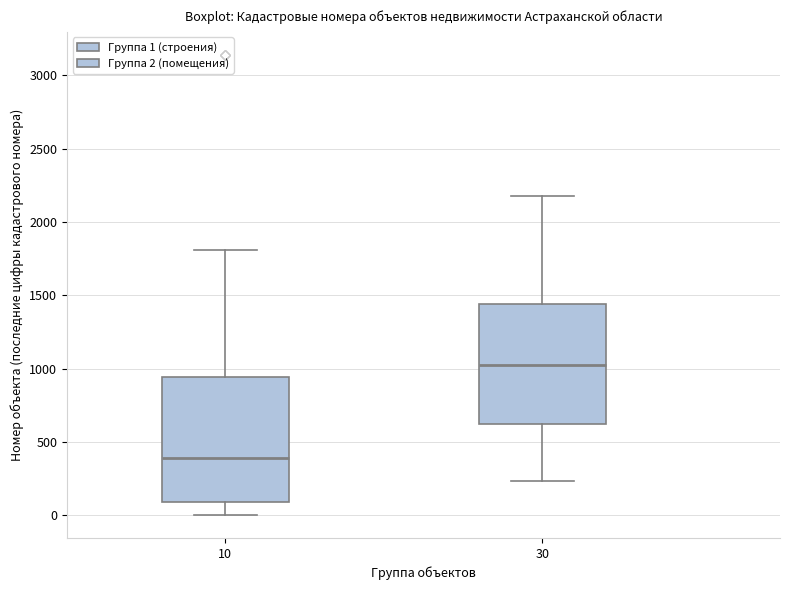

Reading left to right, read every box against the y-axis: the position of its median line, the range the box covers, and the ends of its whiskers. The values are not printed on the chart, so give them approximately, as read against the axis.

10: median 400, box 100 to 950, whiskers 0 to 1800
30: median 1000, box 600 to 1450, whiskers 250 to 2150